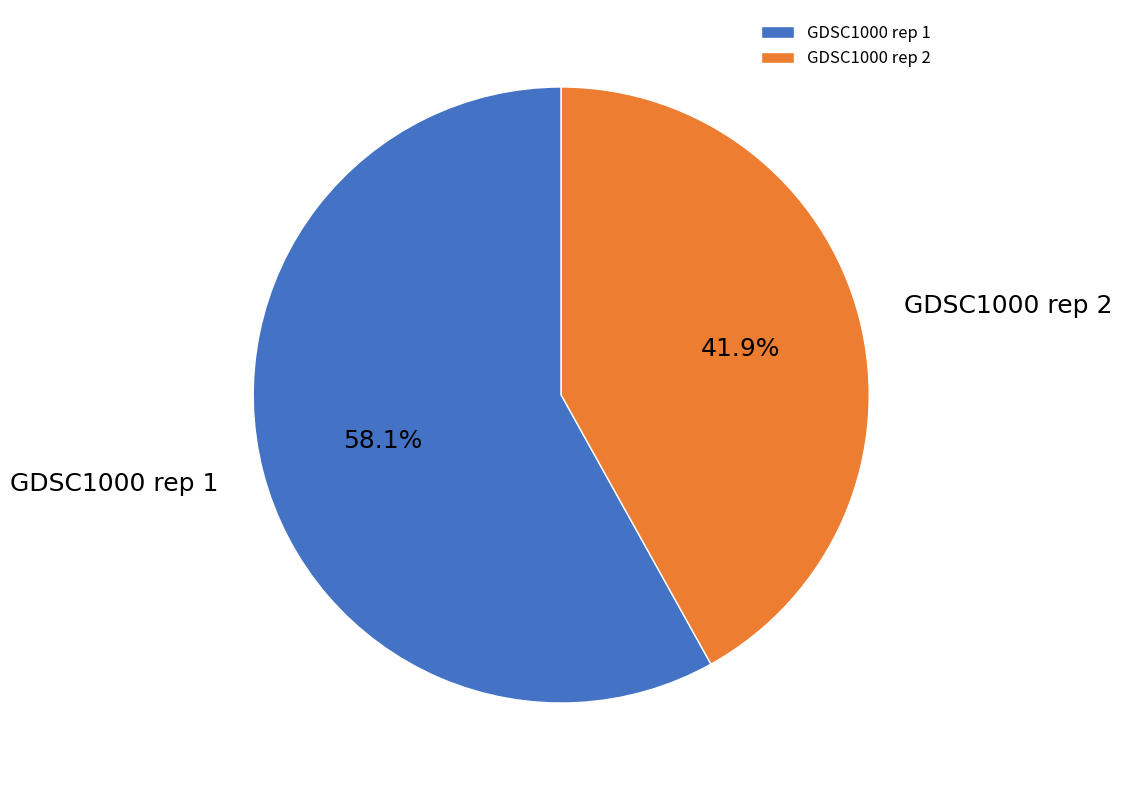

To the nearest percent, what is the difference between the GDSC1000 rep 2 and GDSC1000 rep 1 slice percentages?

16%